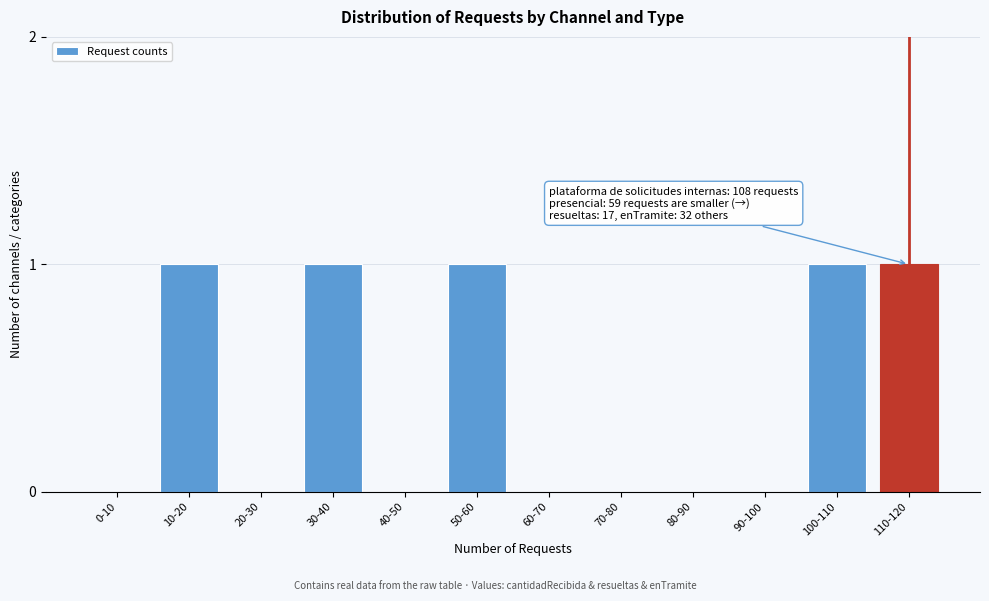

Reading right to left, transcribe all the data shown in this chart.

110-120=1	100-110=1	90-100=0	80-90=0	70-80=0	60-70=0	50-60=1	40-50=0	30-40=1	20-30=0	10-20=1	0-10=0